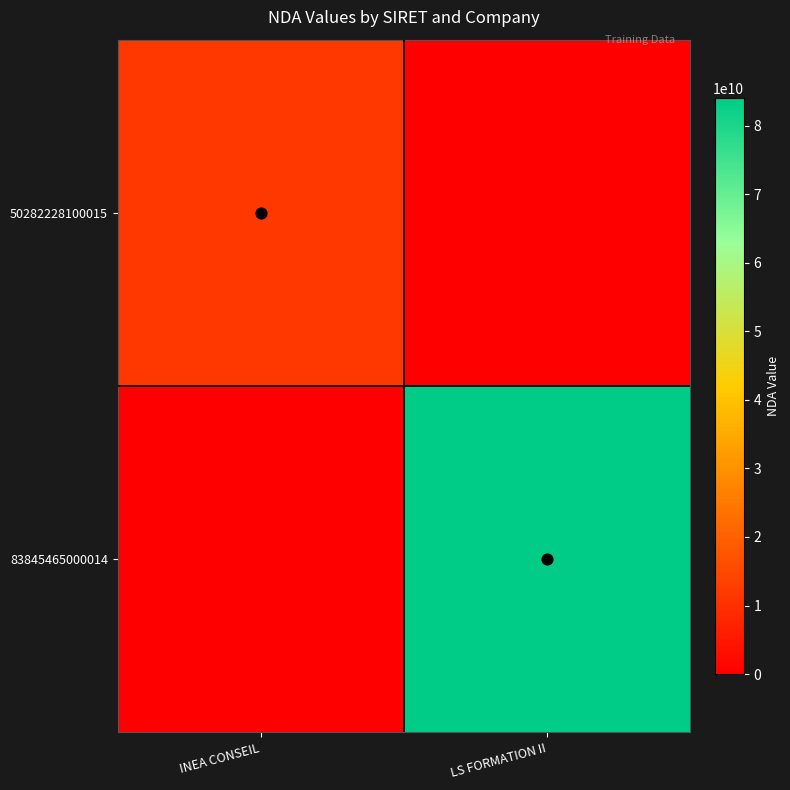

Count the number of categories in the chart.

2